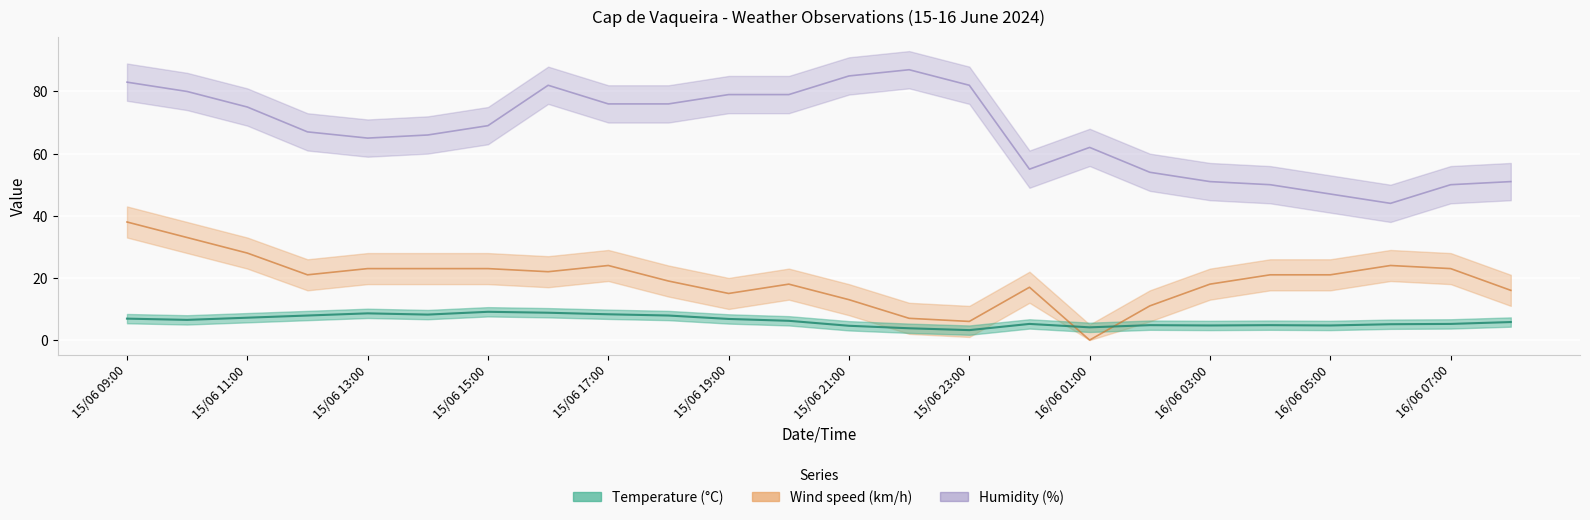

How many lines are shown in the chart?

3